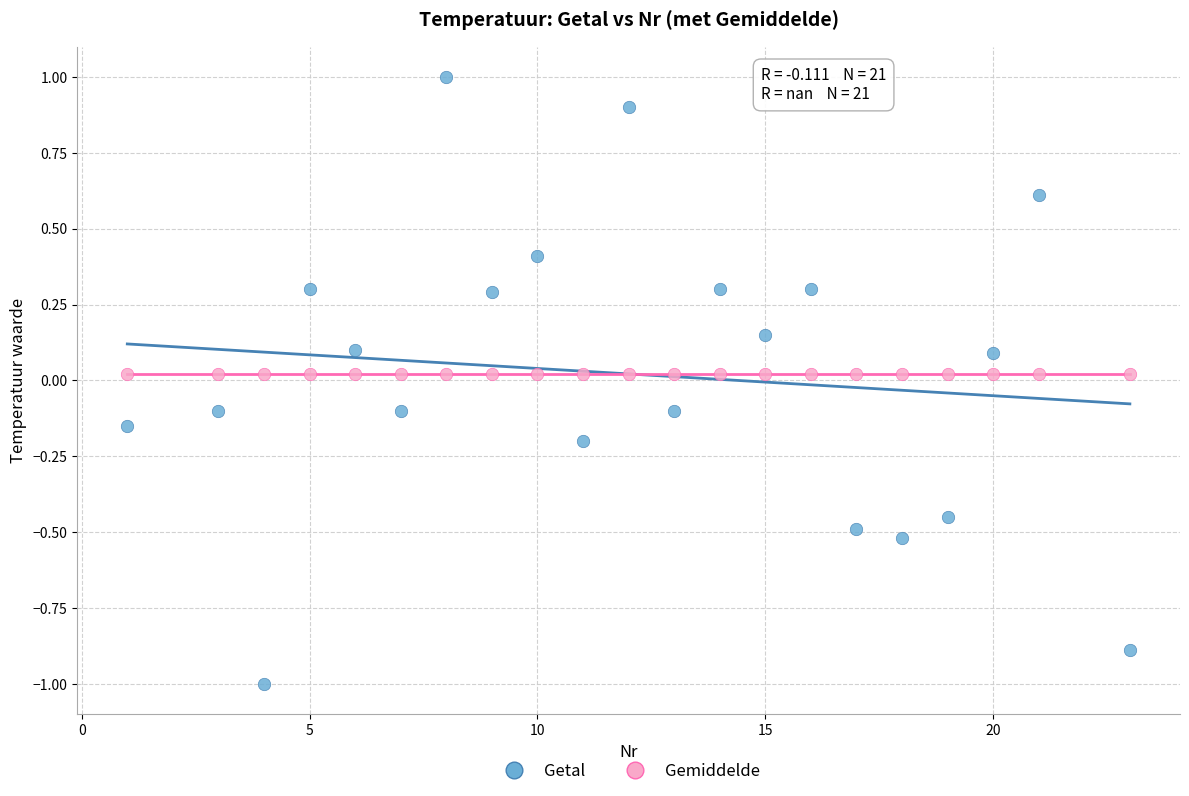

What are all the series names shown in the legend?

Getal, Gemiddelde